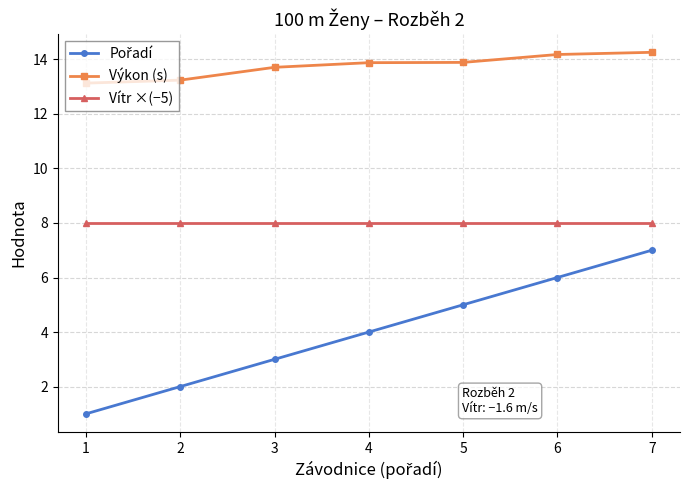

True or false: Vítr ×(−5) and Výkon (s) cross at least once.

False